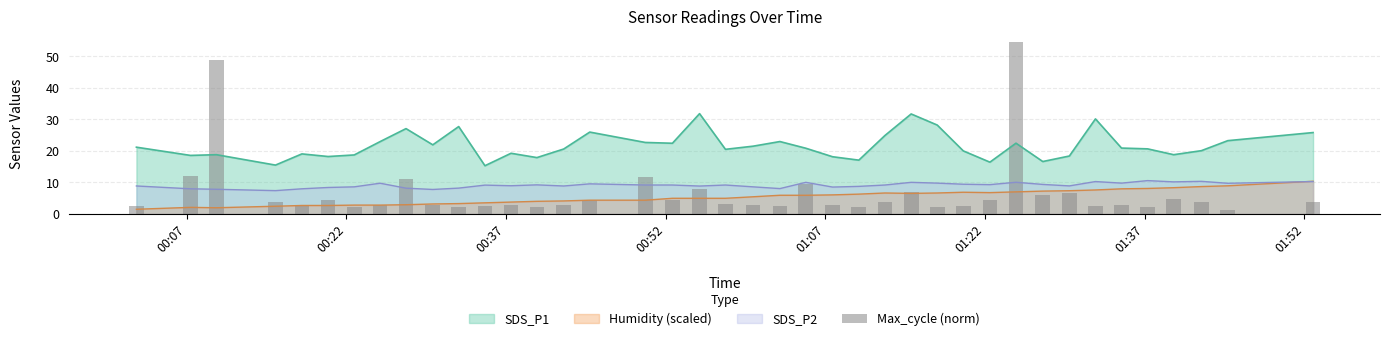

True or false: SDS_P1 and Humidity (scaled) intersect in this chart.

False